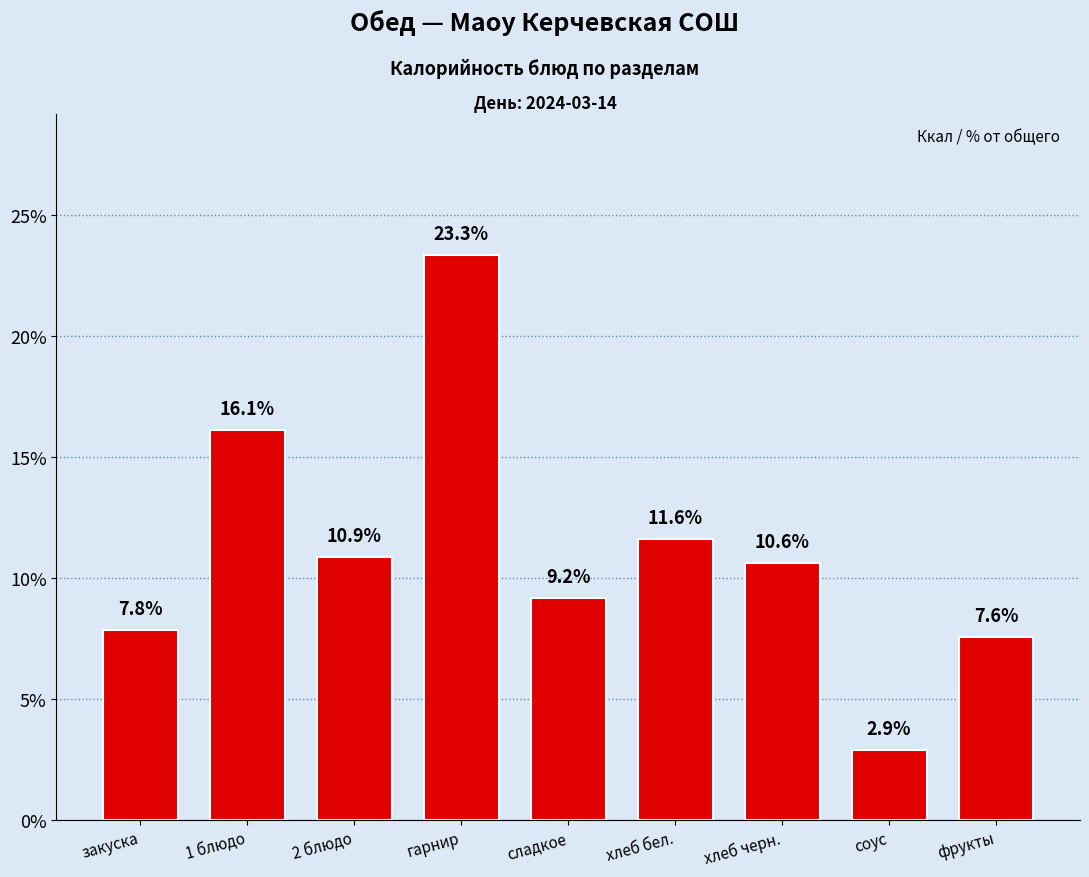

Rank the categories by value from highest to lowest.

гарнир, 1 блюдо, хлеб бел., 2 блюдо, хлеб черн., сладкое, закуска, фрукты, соус